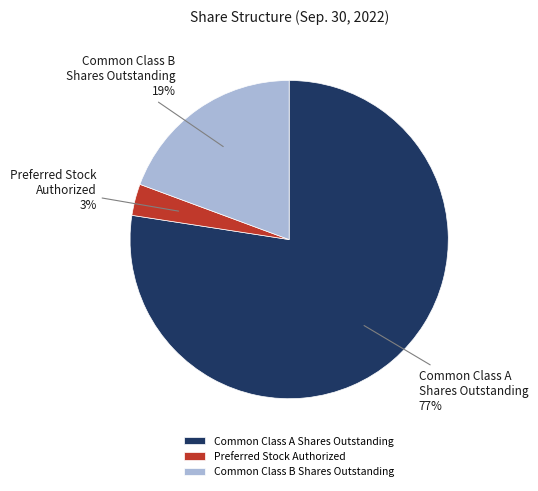

To the nearest percent, what portion does Common Class B Shares Outstanding represent?

19%